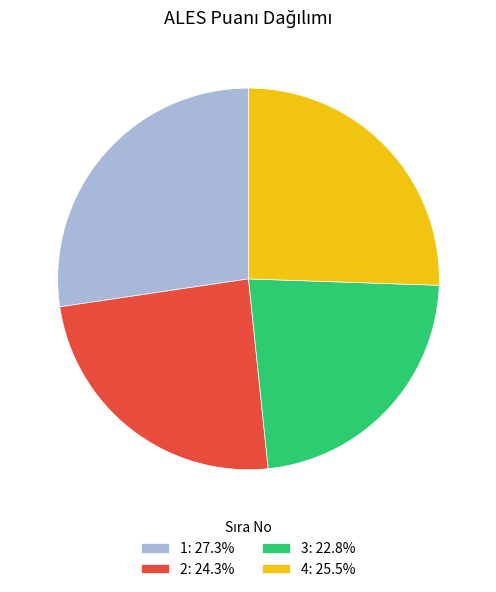

What is the ratio of the value at 4: 25.5% to the value at 1: 27.3%?

0.9